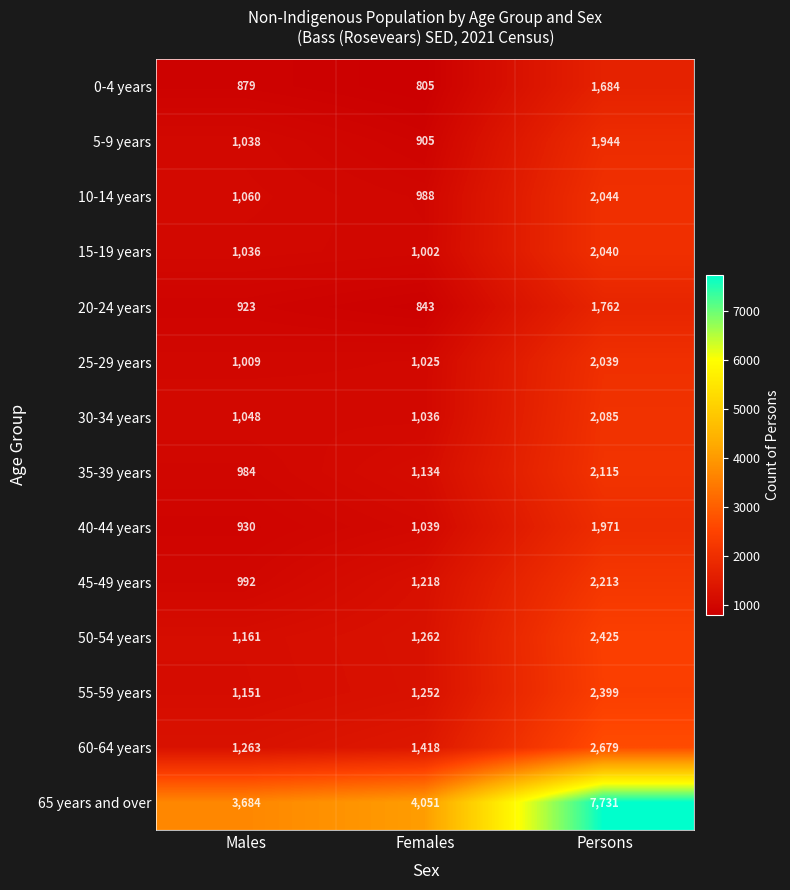

Which series changed the most between Males and Persons?

65 years and over